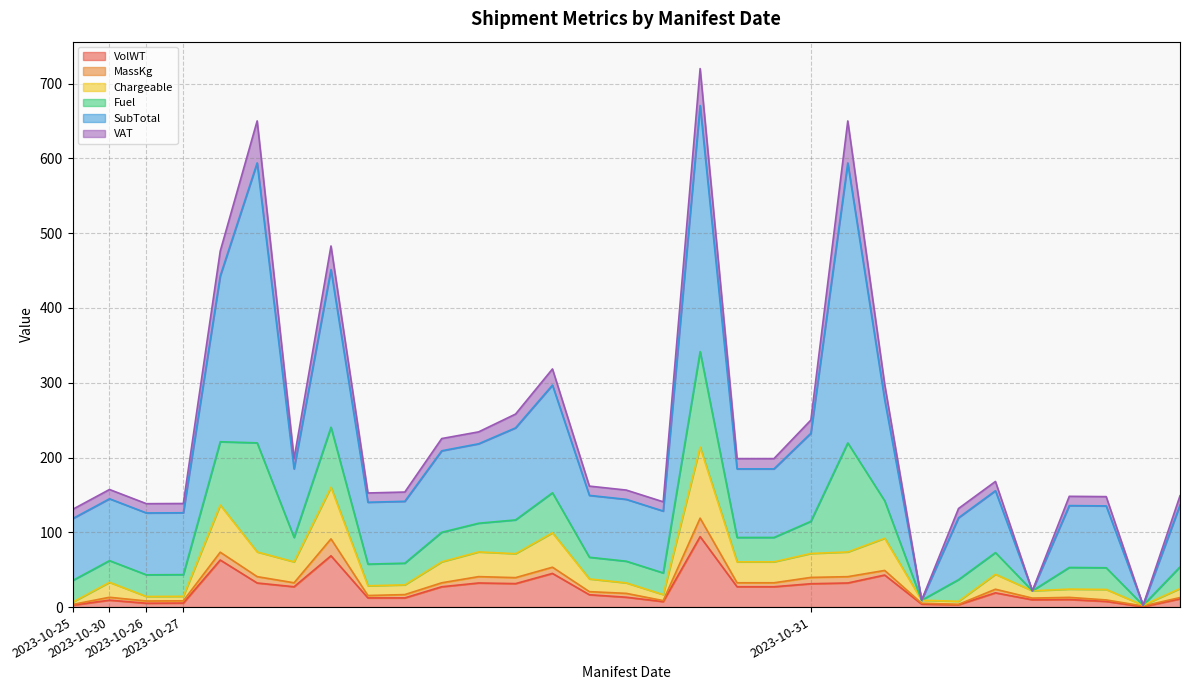

What are all the series names shown in the legend?

VolWT, MassKg, Chargeable, Fuel, SubTotal, VAT